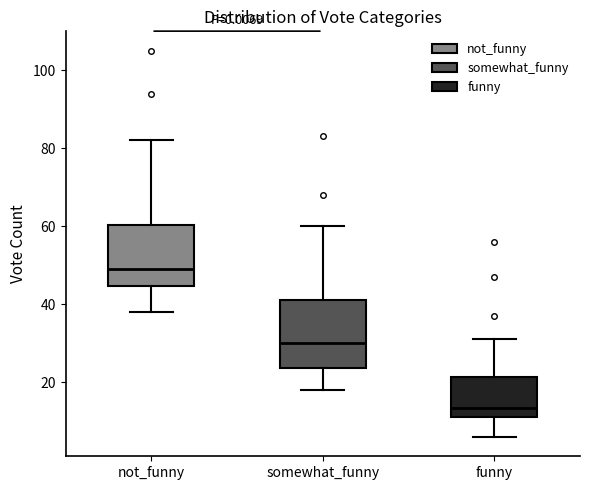

Reading left to right, transcribe this box plot: for each box, give where its median line is, the range the box spans, and where its two whiskers end, as read against the y-axis. The values are not printed on the chart, so give them approximately, as read against the axis.

not_funny: median 50, box 44 to 60, whiskers 38 to 82
somewhat_funny: median 30, box 24 to 42, whiskers 18 to 60
funny: median 14, box 12 to 22, whiskers 6 to 32